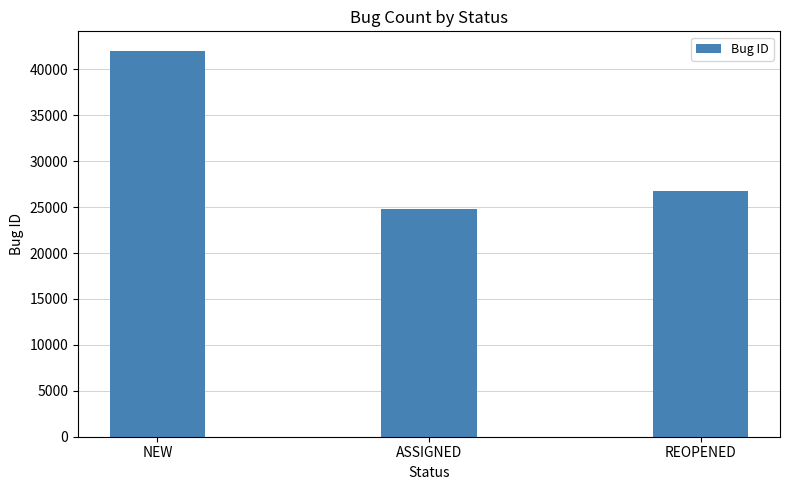

Rank the categories by value from lowest to highest.

ASSIGNED, REOPENED, NEW